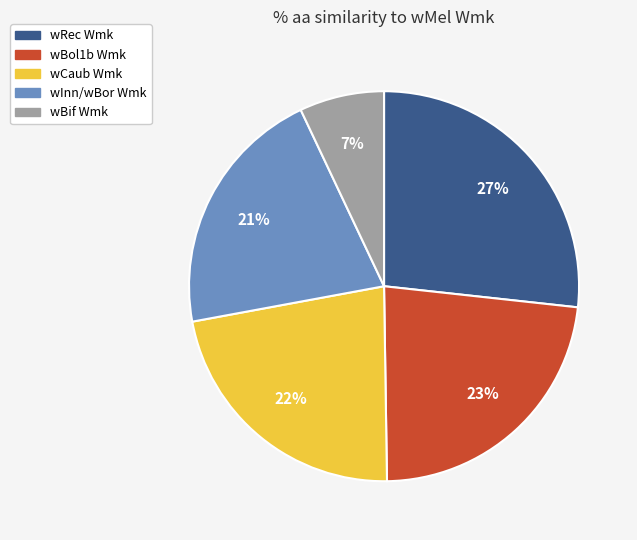

True or false: wCaub Wmk accounts for 22% of the total.

True